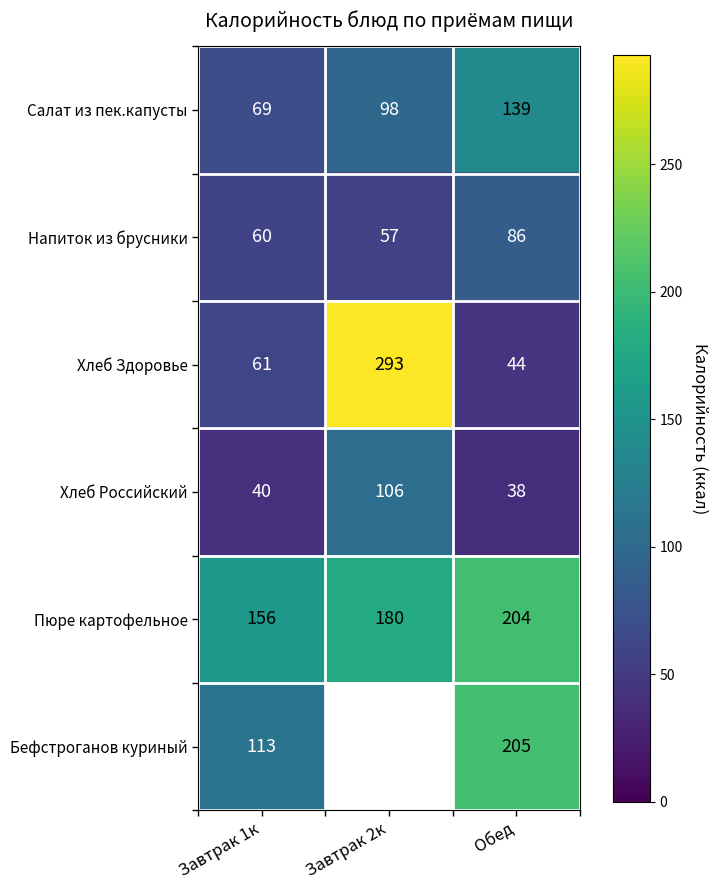

How many data points in Пюре картофельное are less than 180?

1